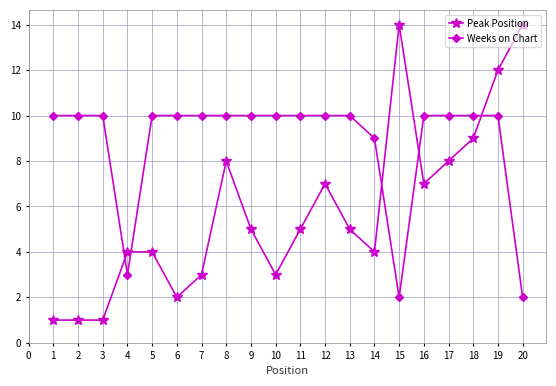

What is the lowest value of the Peak Position series?

1